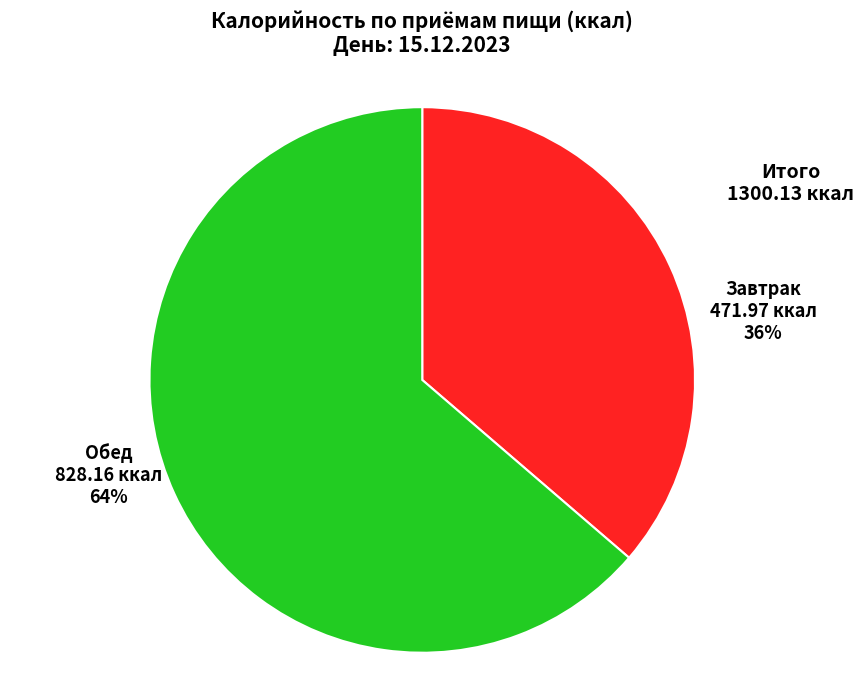

Is there any slice that represents more than half of the pie?

Yes